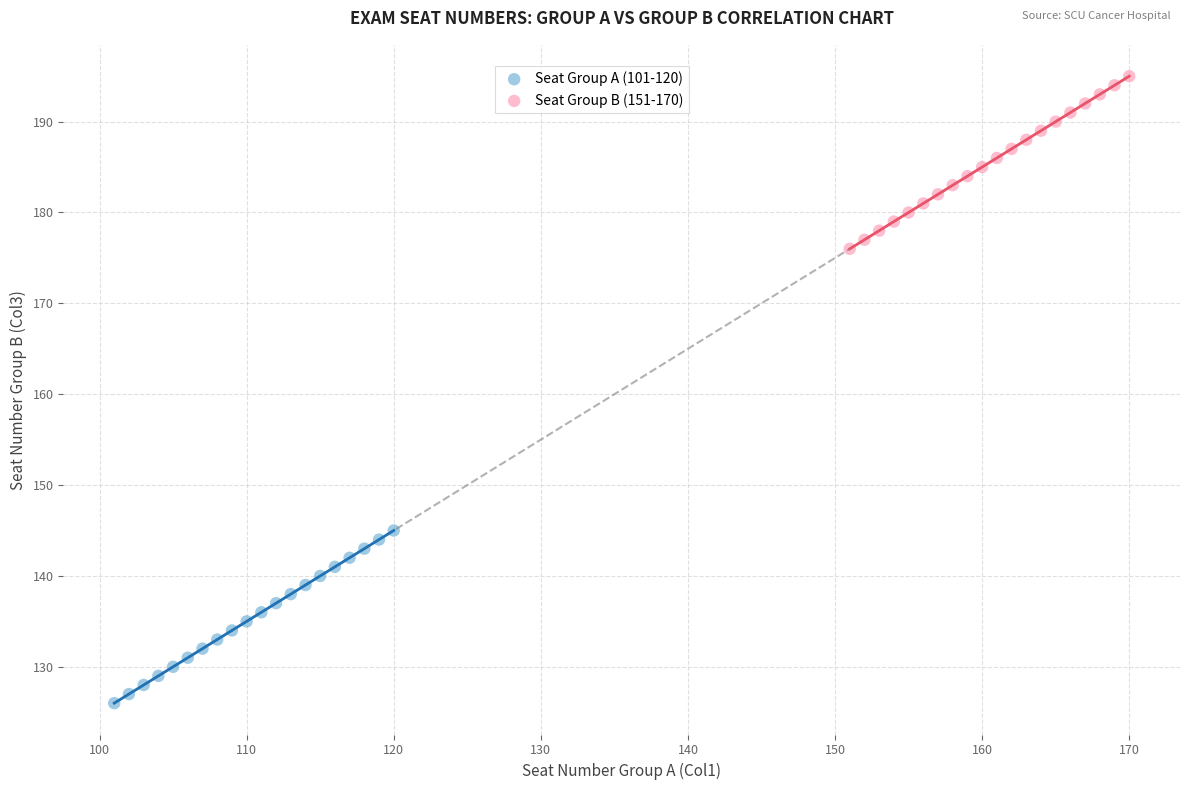

Which series contains the lowest Y value?

Seat Group A (101-120)